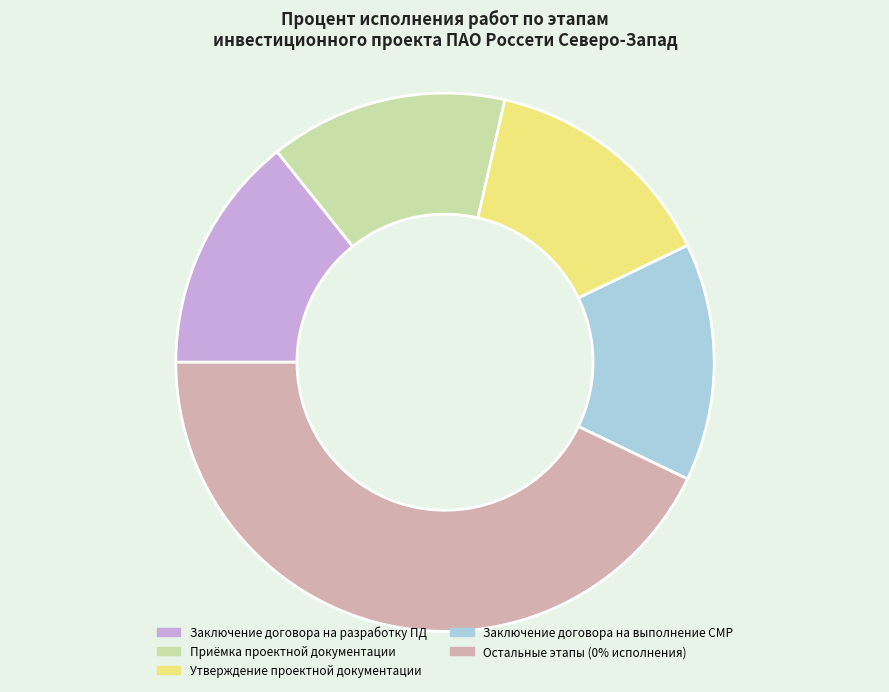

The Утверждение проектной документации slice represents 55% of the pie. True or false?

False